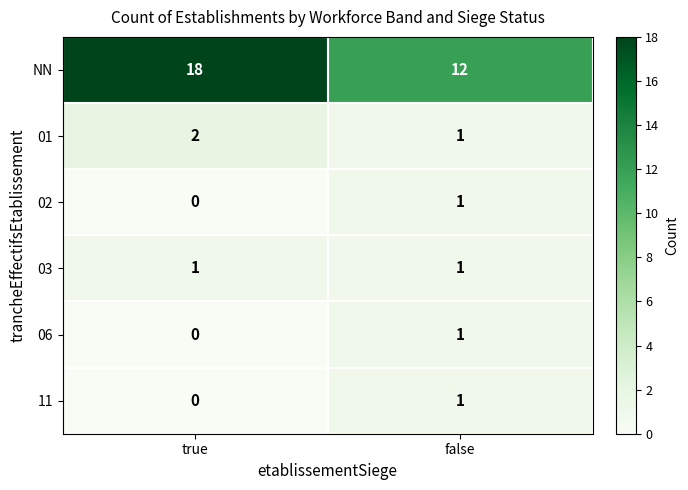

What is the spread (max minus min) of values at true?

18